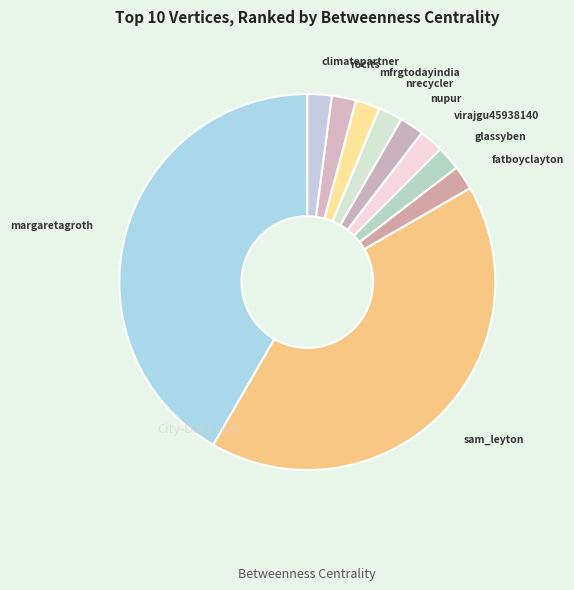

Is rocits the majority of the pie?

No